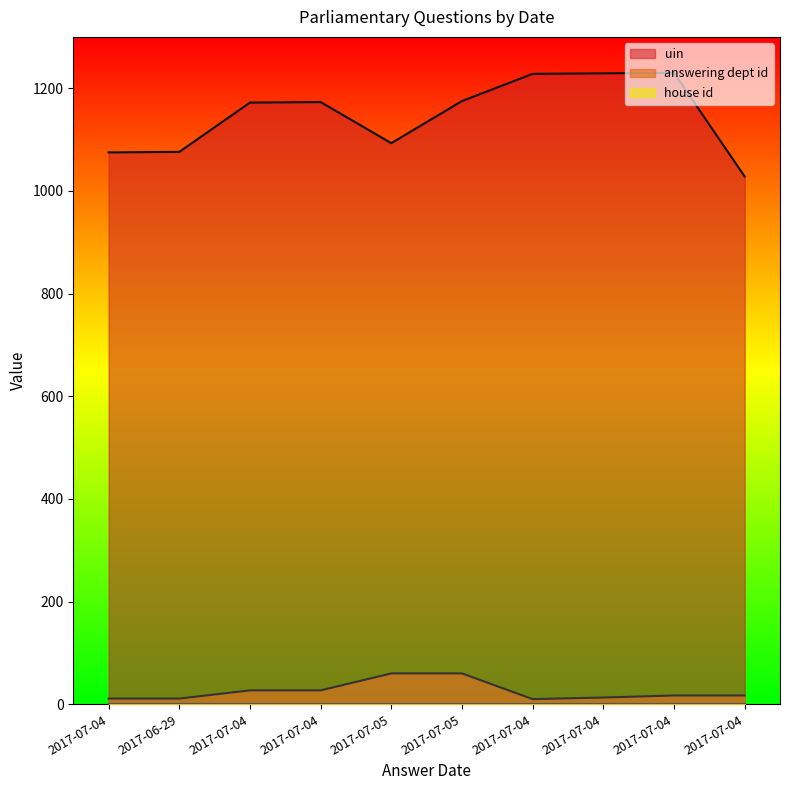

Does the chart display data point markers on the line(s)?

No